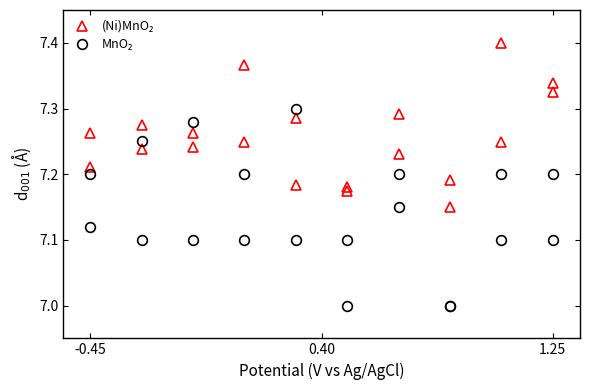

True or false: MnO₂ has a value of 7.2 at 1.25.

True